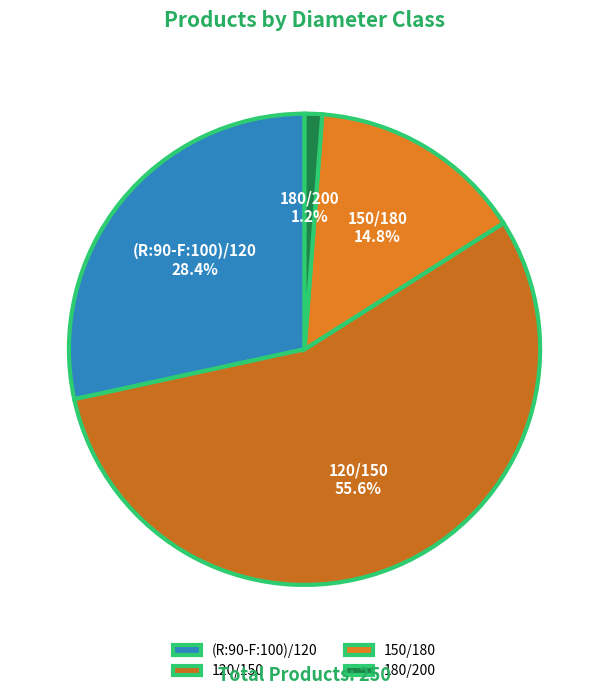

Which has a higher value, (R:90-F:100)/120 or 180/200?

(R:90-F:100)/120